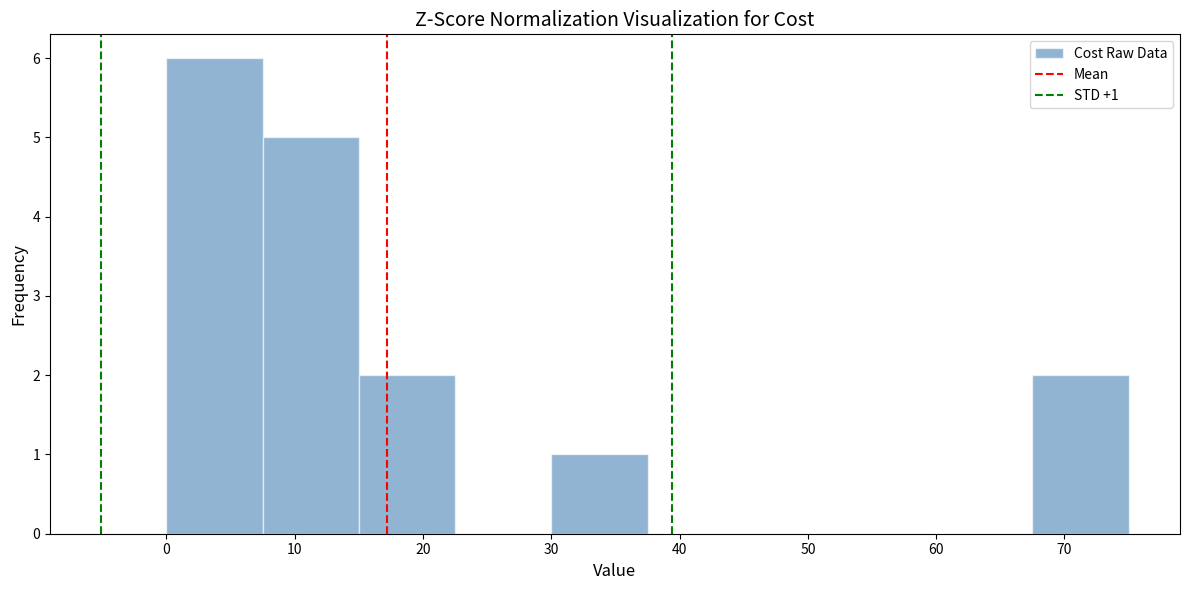

Which range on the x-axis has the tallest bar?

0.0 to 7.5